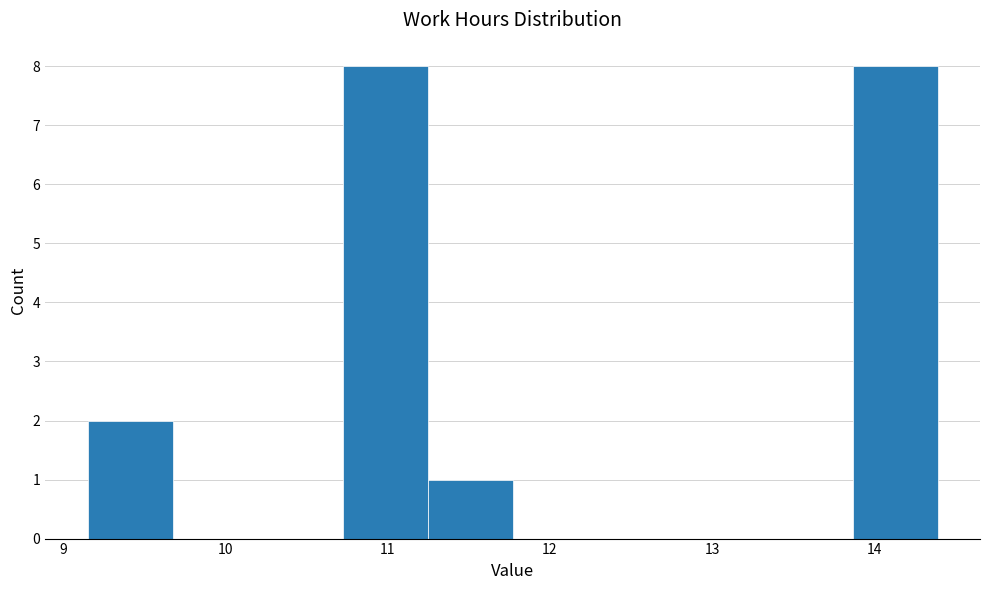

Reading left to right, transcribe this chart: for each bar, give the range it covers on the x-axis and its height. Neither the bar edges nor the heights are printed on the chart, so give them approximately, as read against the axes.

9.2 to 9.7: 2
9.7 to 10.2: 0
10.2 to 10.7: 0
10.7 to 11.2: 8
11.2 to 11.8: 1
11.8 to 12.3: 0
12.3 to 12.8: 0
12.8 to 13.3: 0
13.3 to 13.9: 0
13.9 to 14.4: 8